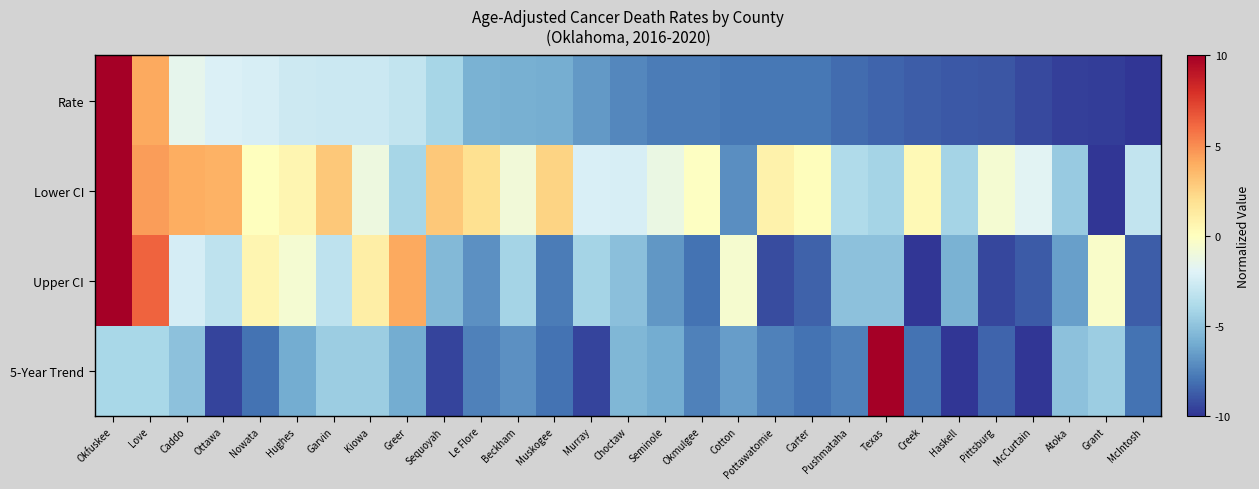

Rank the series by their maximum value, from highest to lowest.

Lower CI, 5-Year Trend, Upper CI, Rate